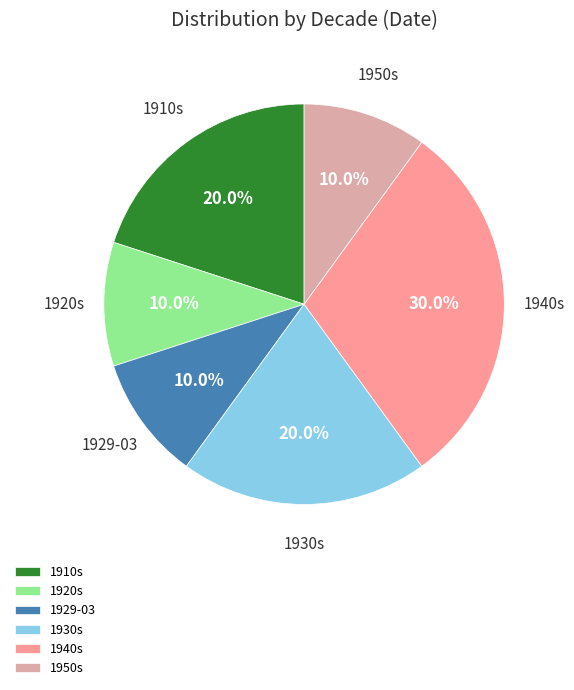

Which slice is the largest?

1940s